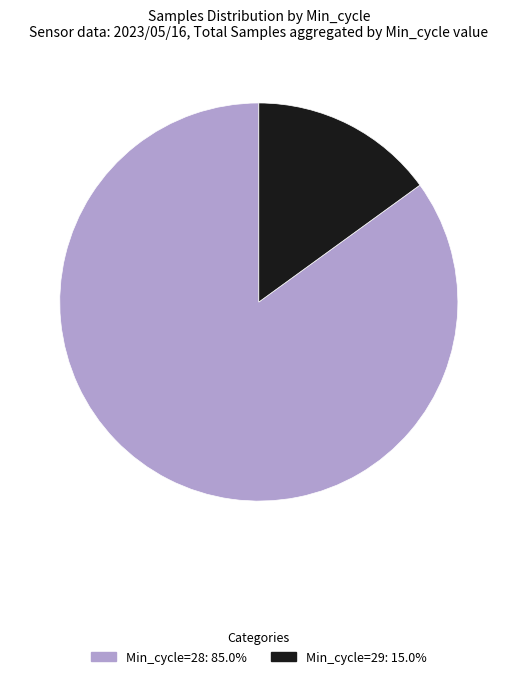

Does any single category account for the majority?

Yes